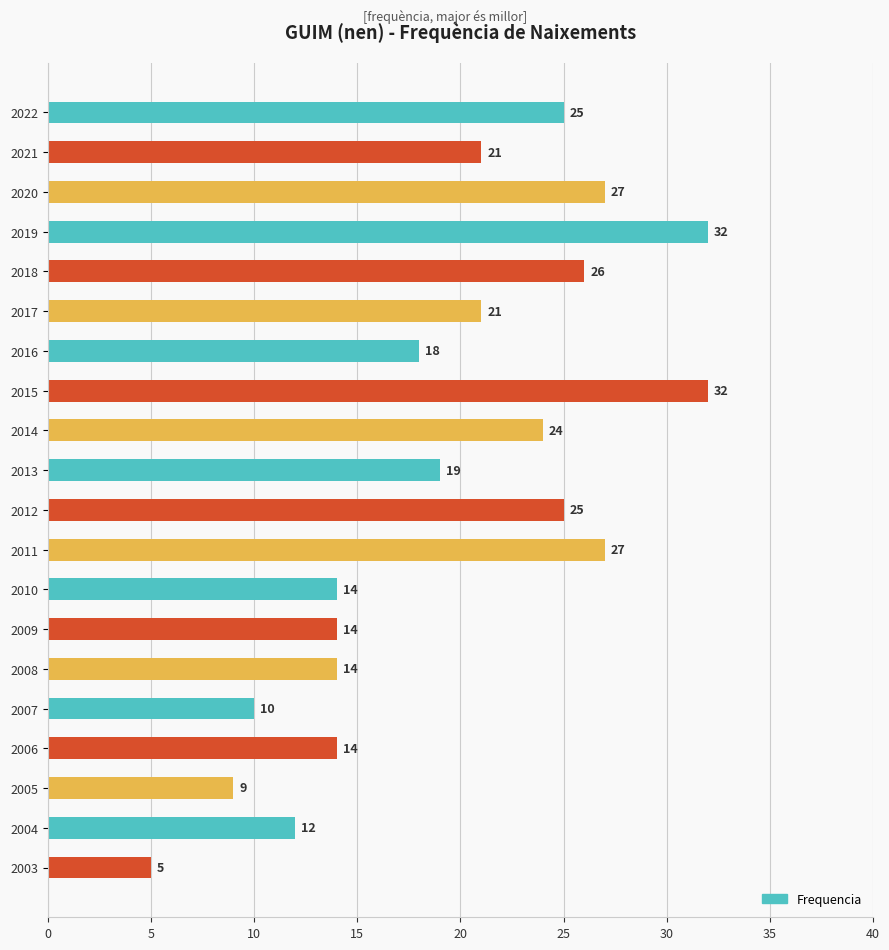

Is it true that the value at 2013 is 19?

True